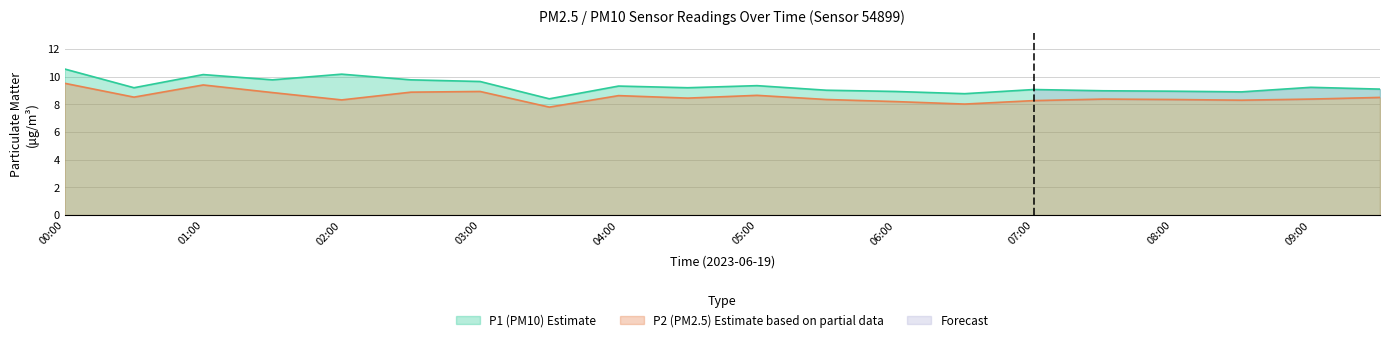

What is the label of the 3rd point from the right?

08:30